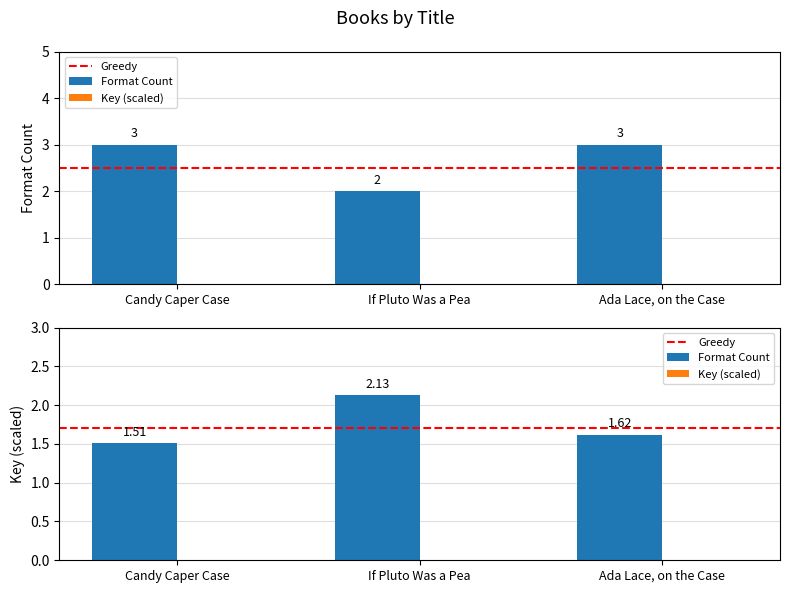

What is the sum of all Format Count values?

8.0